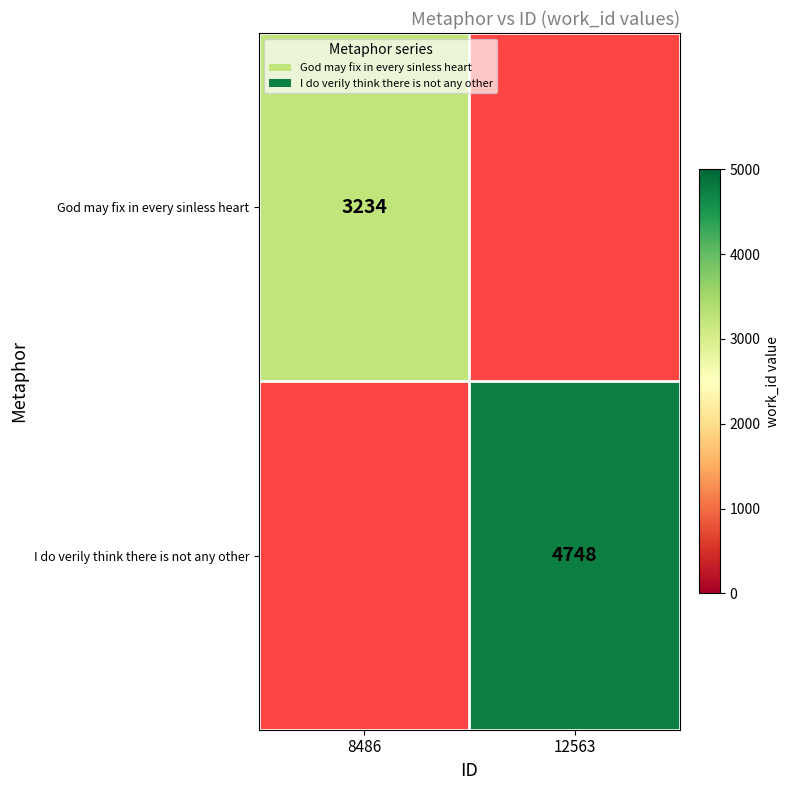

The God may fix in every sinless heart series shows 3234 at 8486. True or false?

True